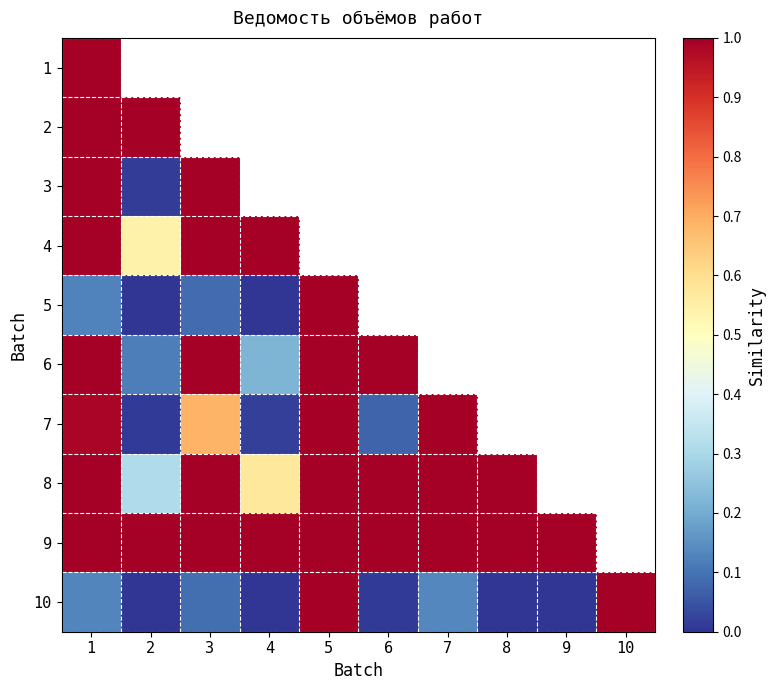

At which category is the sum across all series the highest?

1